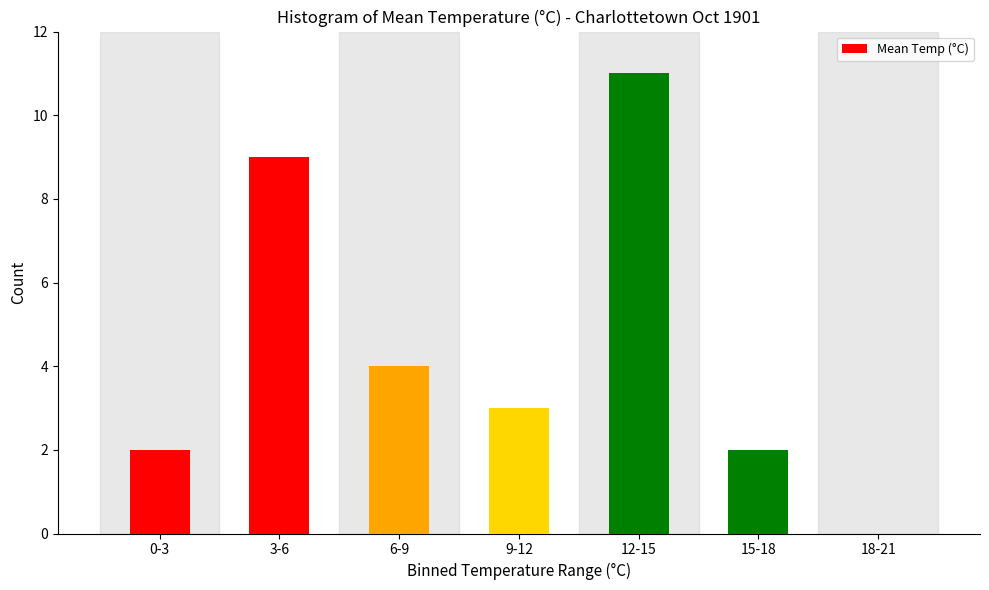

Reading right to left, extract all data points from this chart.

18-21=0	15-18=2	12-15=11	9-12=3	6-9=4	3-6=9	0-3=2